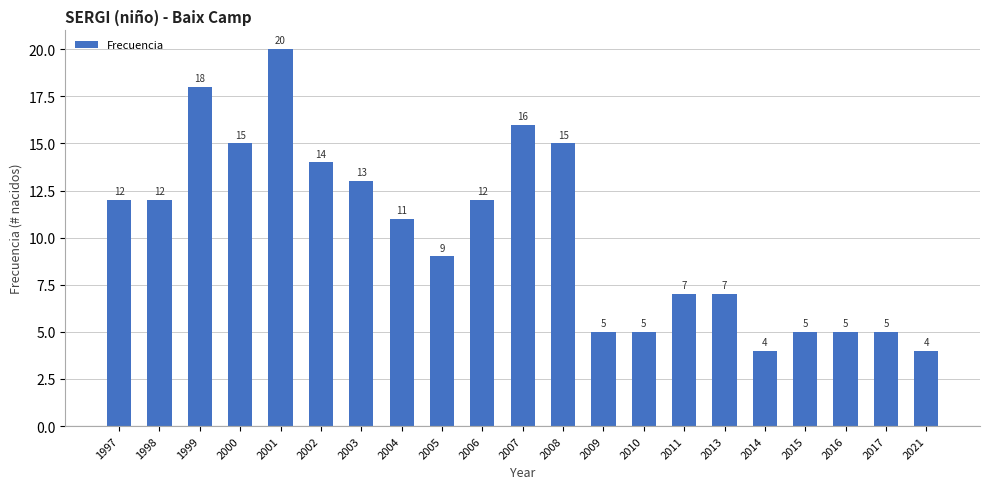

True or false: the data shows 5 at 2009.

True